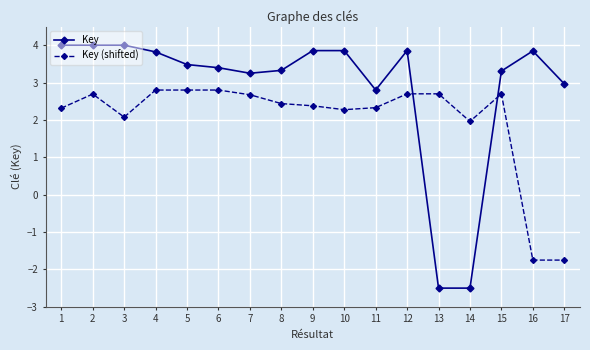

How many values in Key are above zero?

15